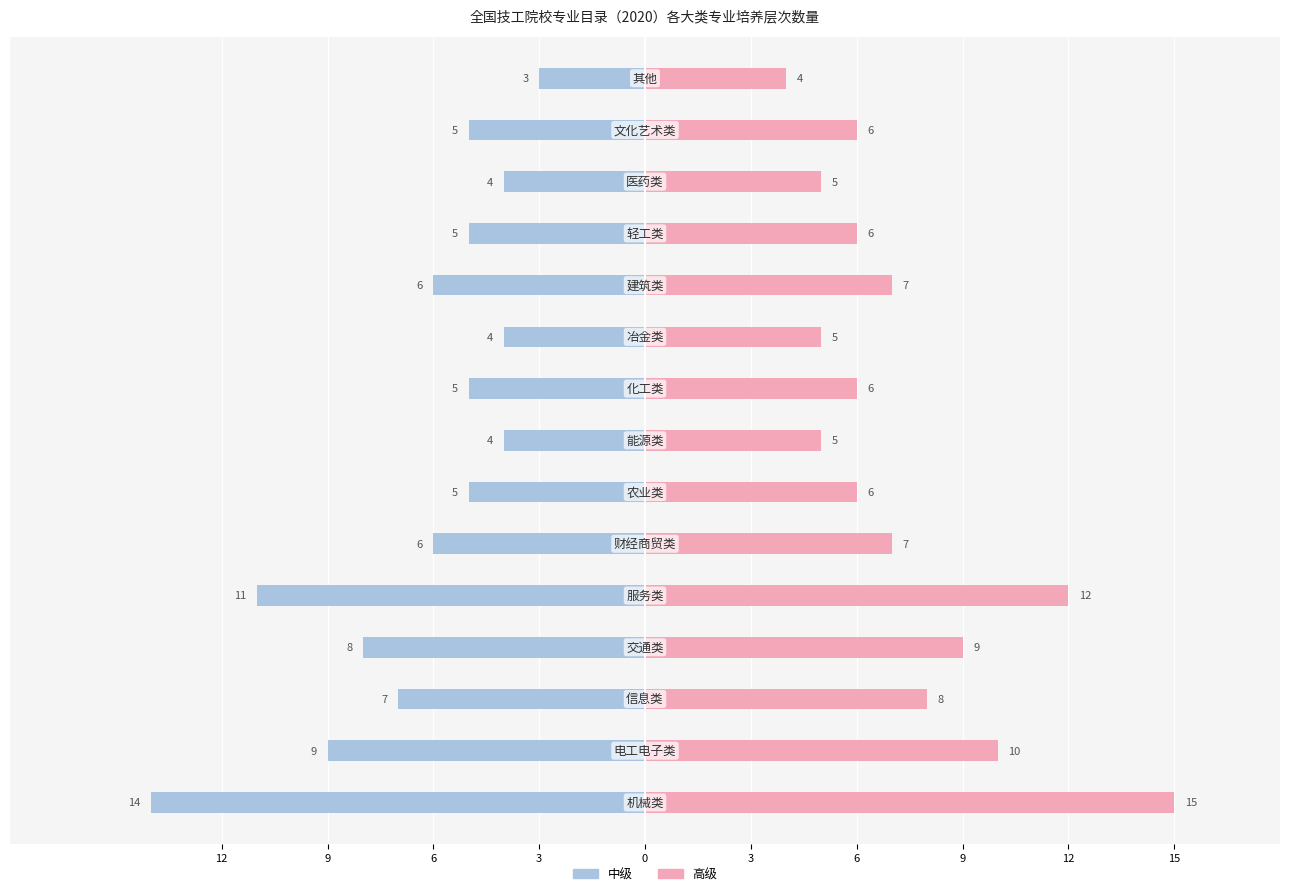

What is the smallest value displayed?

-14